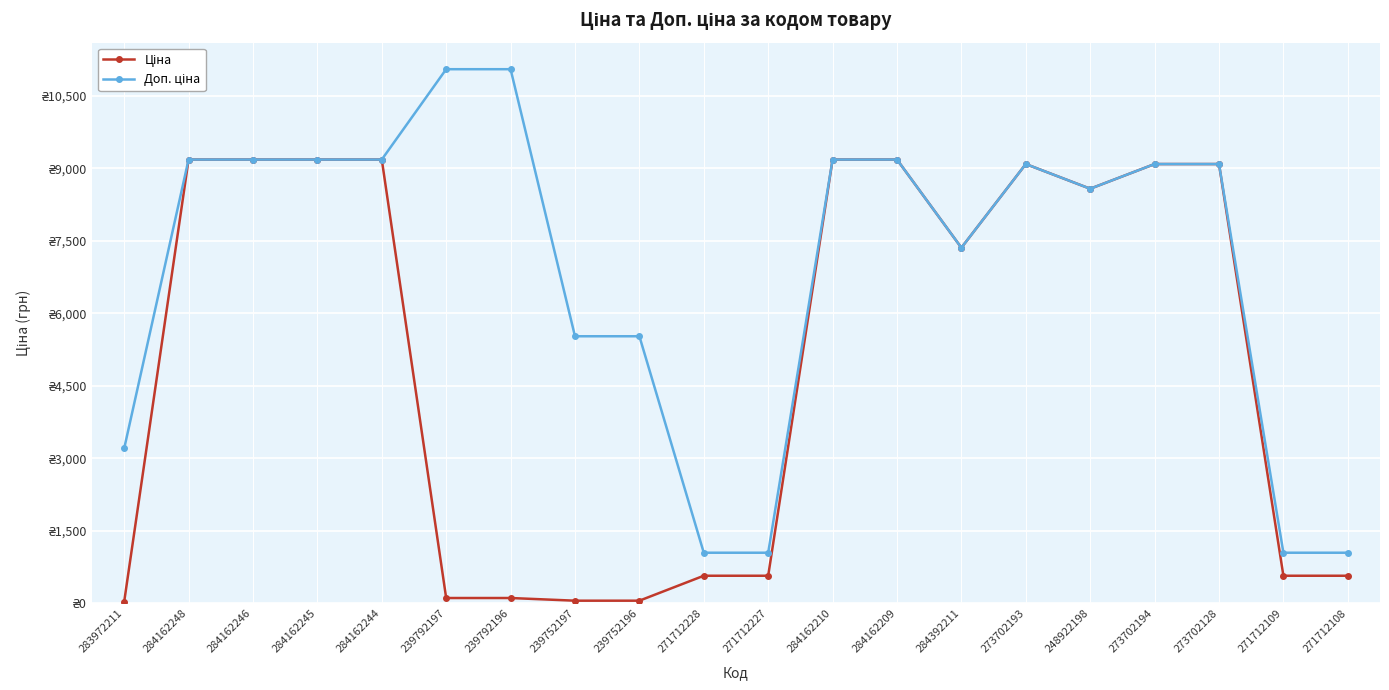

Does the chart display data point markers on the line(s)?

Yes